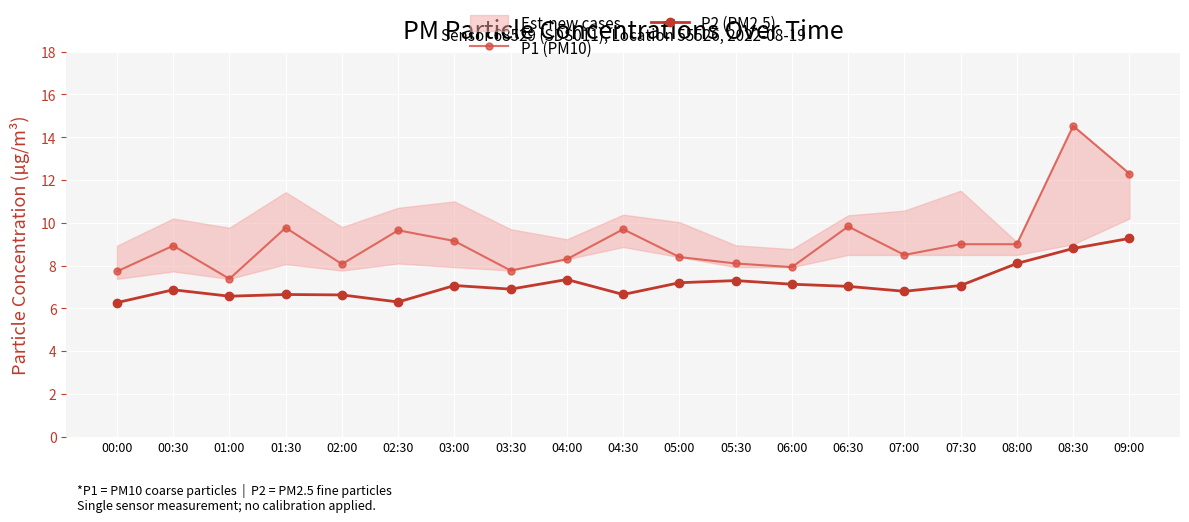

Read the P1 (PM10) value at 06:00.

7.9